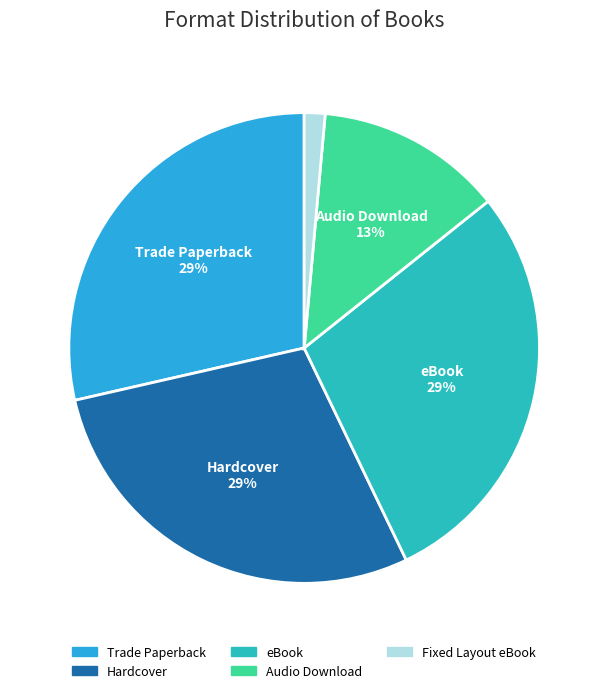

To the nearest percent, what portion does Trade Paperback represent?

29%